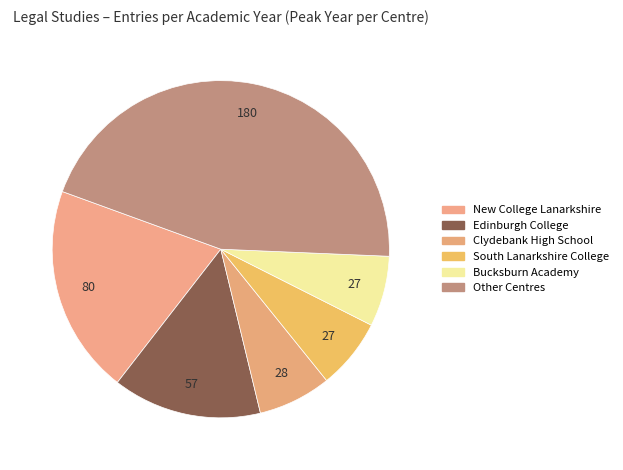

Count the number of slices in the pie.

6